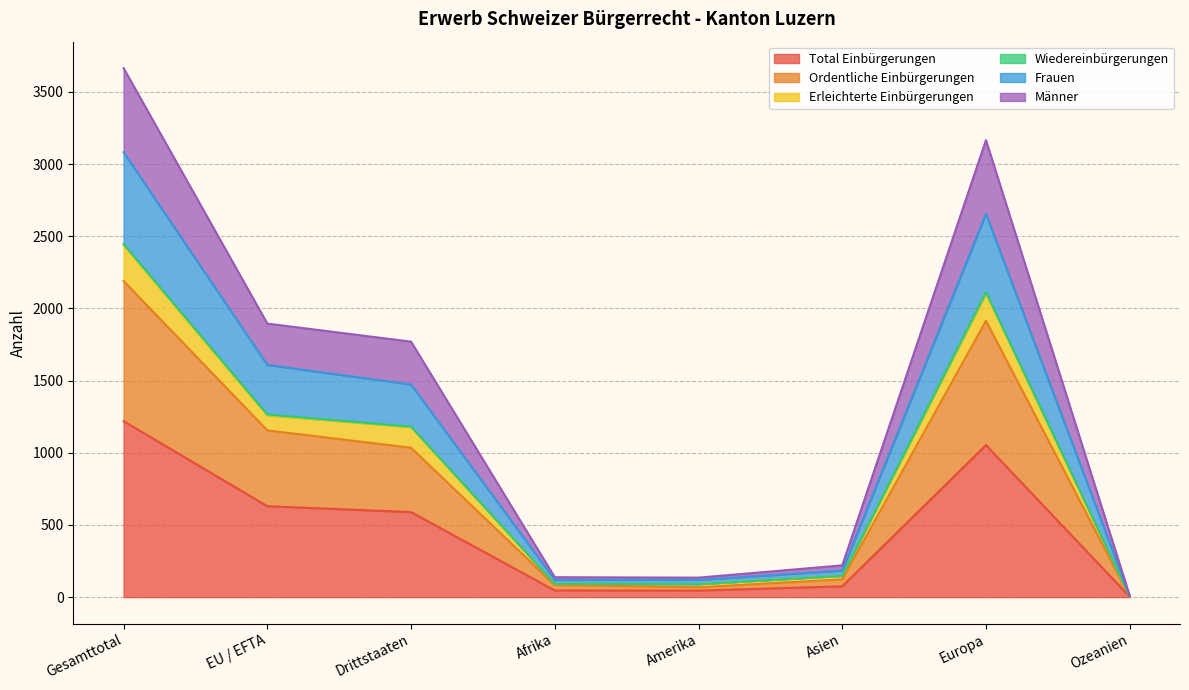

At which category does Männer reach its first local valley?

Amerika